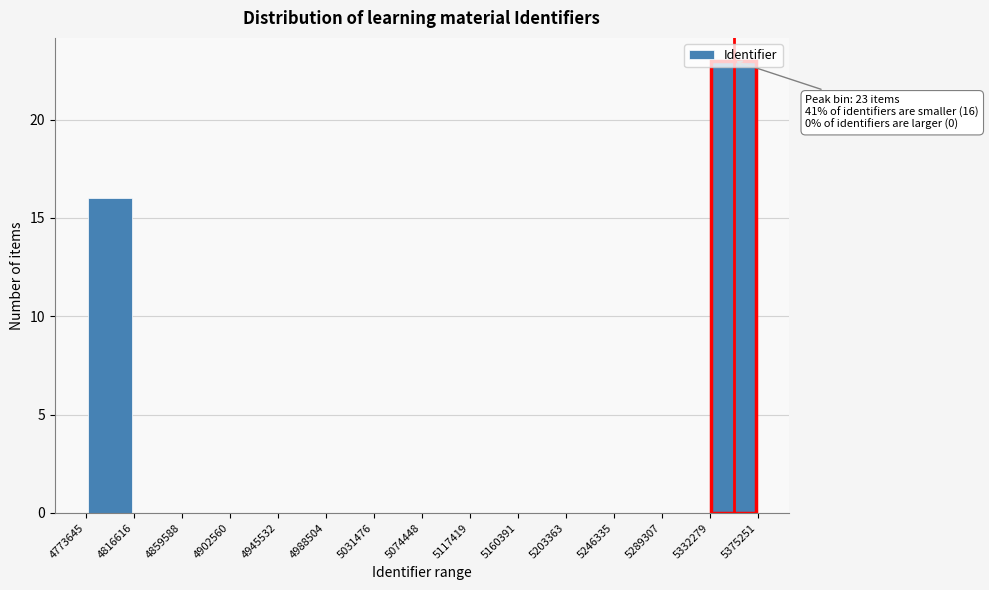

Over which range of the x-axis is the bar tallest?

5332279 to 5375251